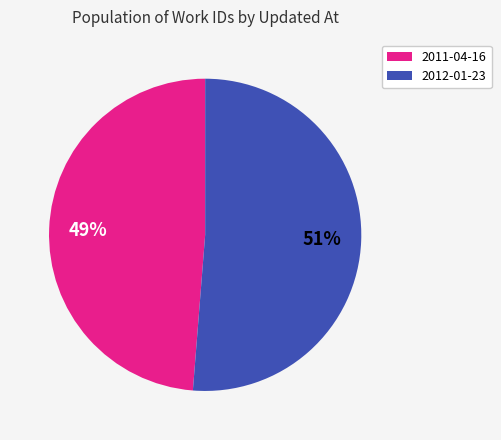

To the nearest percent, what is the average slice percentage?

50%